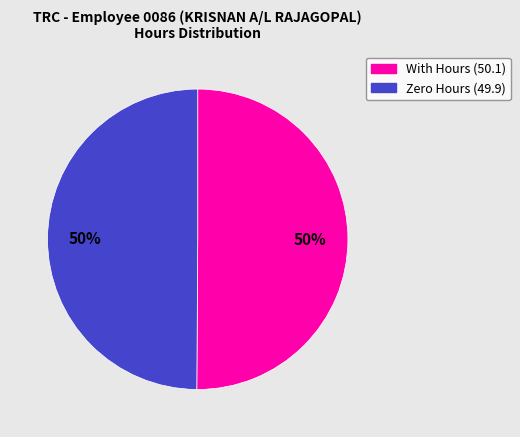

To the nearest percent, what is the average slice percentage?

50%